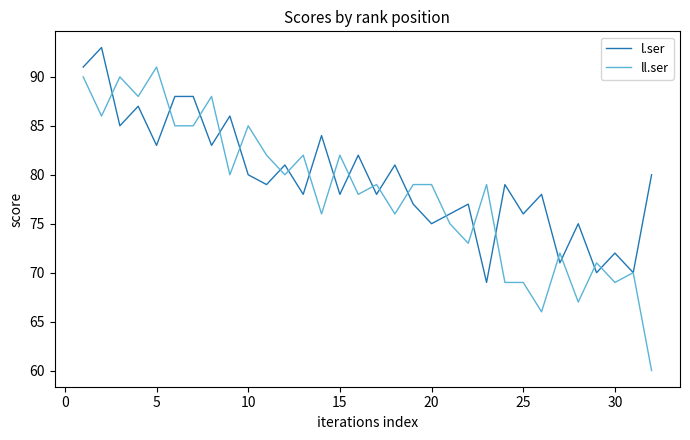

What are all the series names shown in the legend?

l.ser, ll.ser